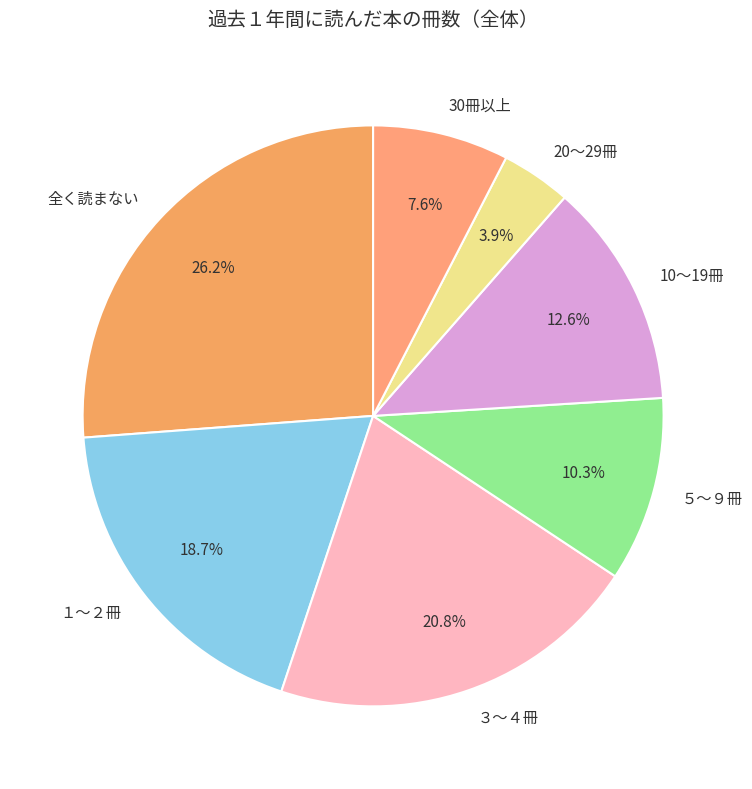

Is there any slice that represents more than half of the pie?

No